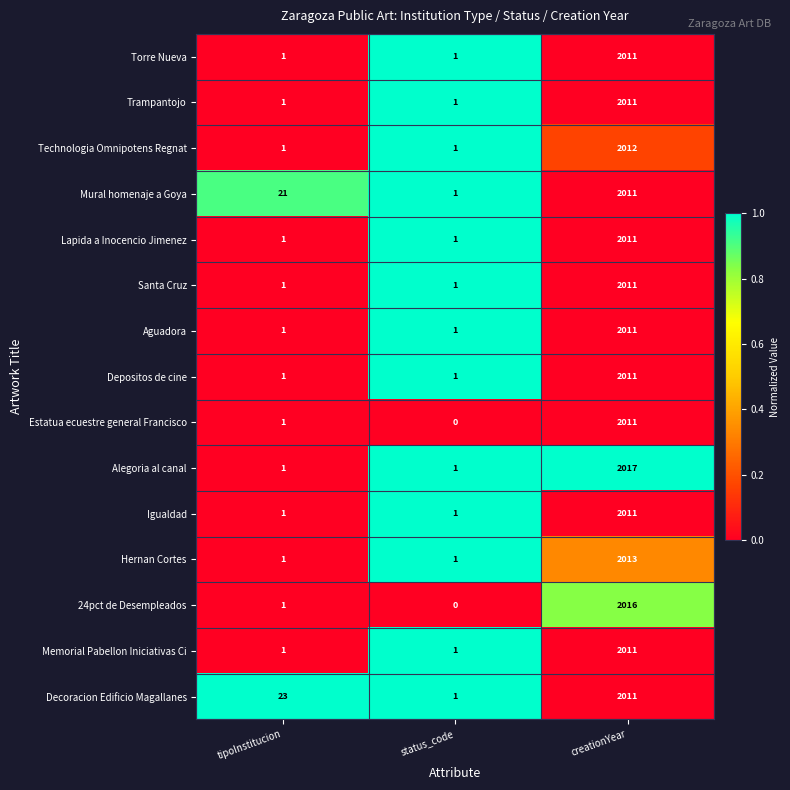

What is the sum of the Alegoria al canal values at tipoInstitucion and creationYear?

2018